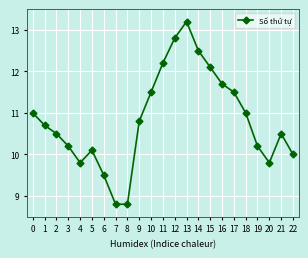

Approximately how many times larger is the value at 21 compared to 5?

1.0